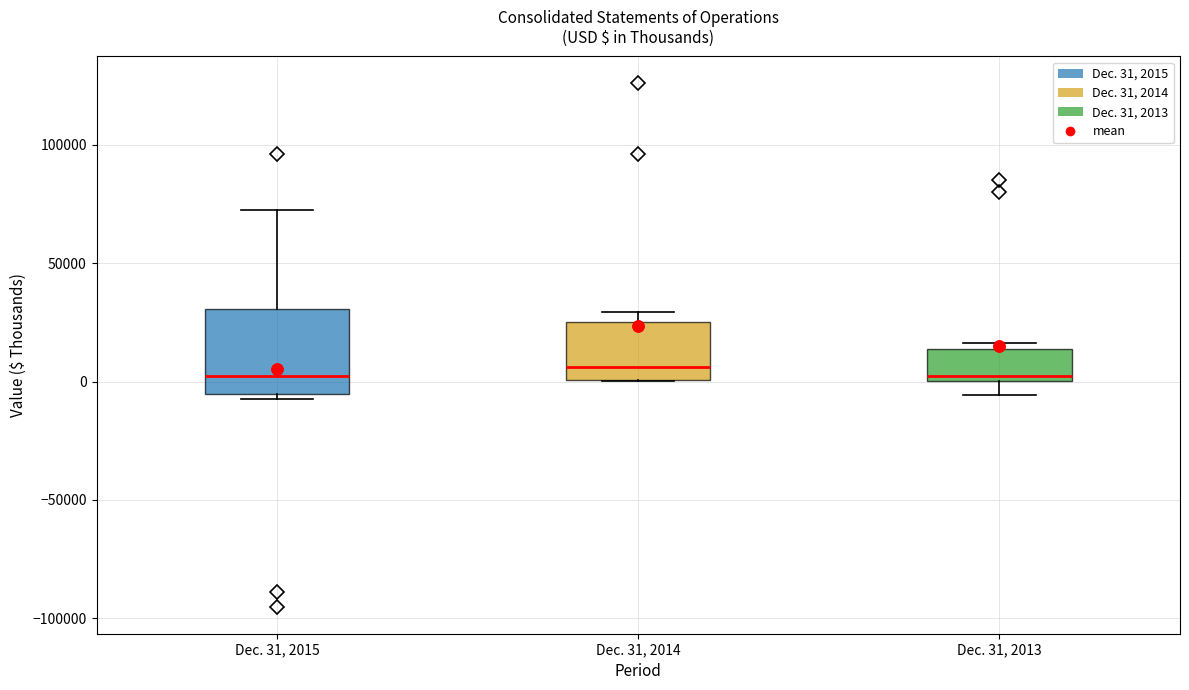

Reading left to right, transcribe this box plot: for each box, give where its median line is, the range the box spans, and where its two whiskers end, as read against the y-axis. The values are not printed on the chart, so give them approximately, as read against the axis.

Dec. 31, 2015: median 0, box -5000 to 30000, whiskers -5000 (just below the box's lower edge) to 75000
Dec. 31, 2014: median 5000, box 0 to 25000, whiskers 0 to 30000
Dec. 31, 2013: median 0 (just above the box's lower edge), box 0 to 15000, whiskers -5000 to 15000 (just above the box's upper edge)